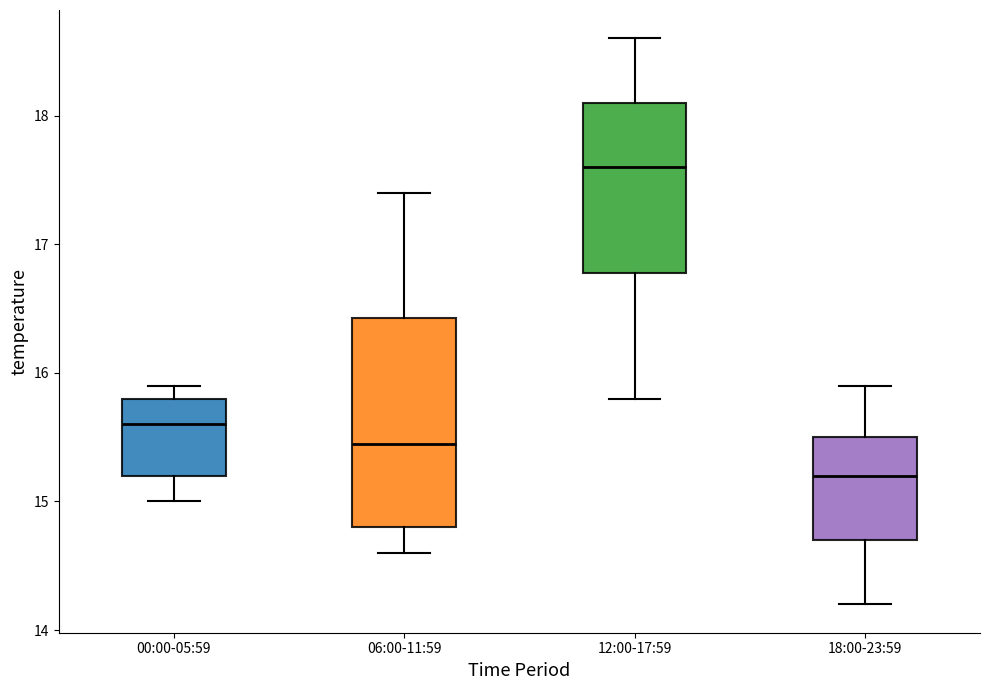

Where does the lower whisker of the box for 06:00-11:59 end on the y-axis? The values are not printed on the chart, so give them approximately, as read against the axis.

14.6